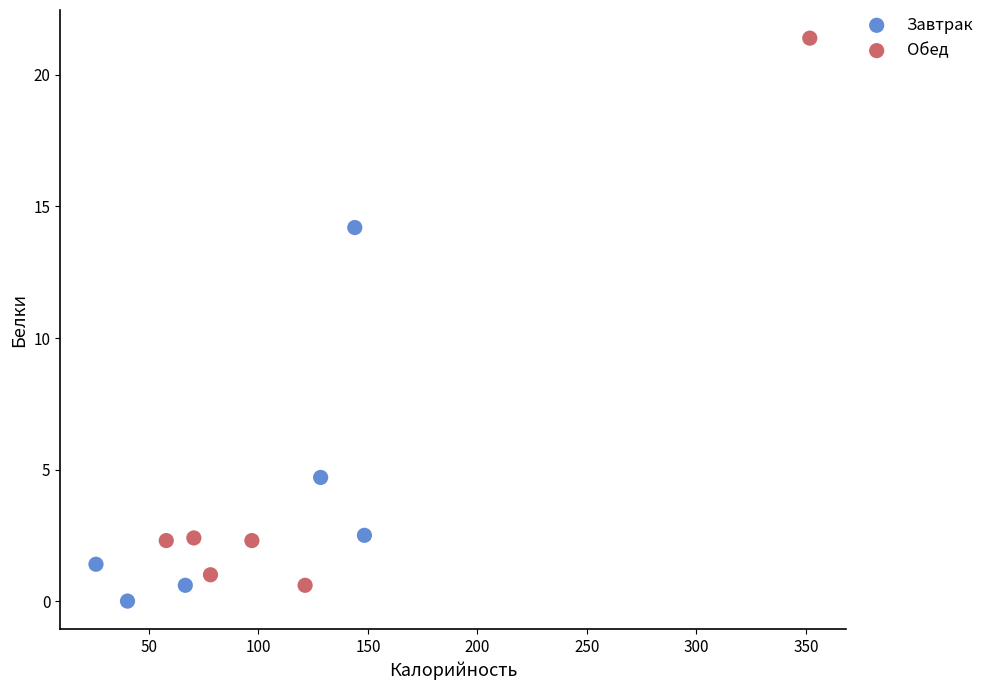

Which series has the largest Y range (max minus min)?

Обед